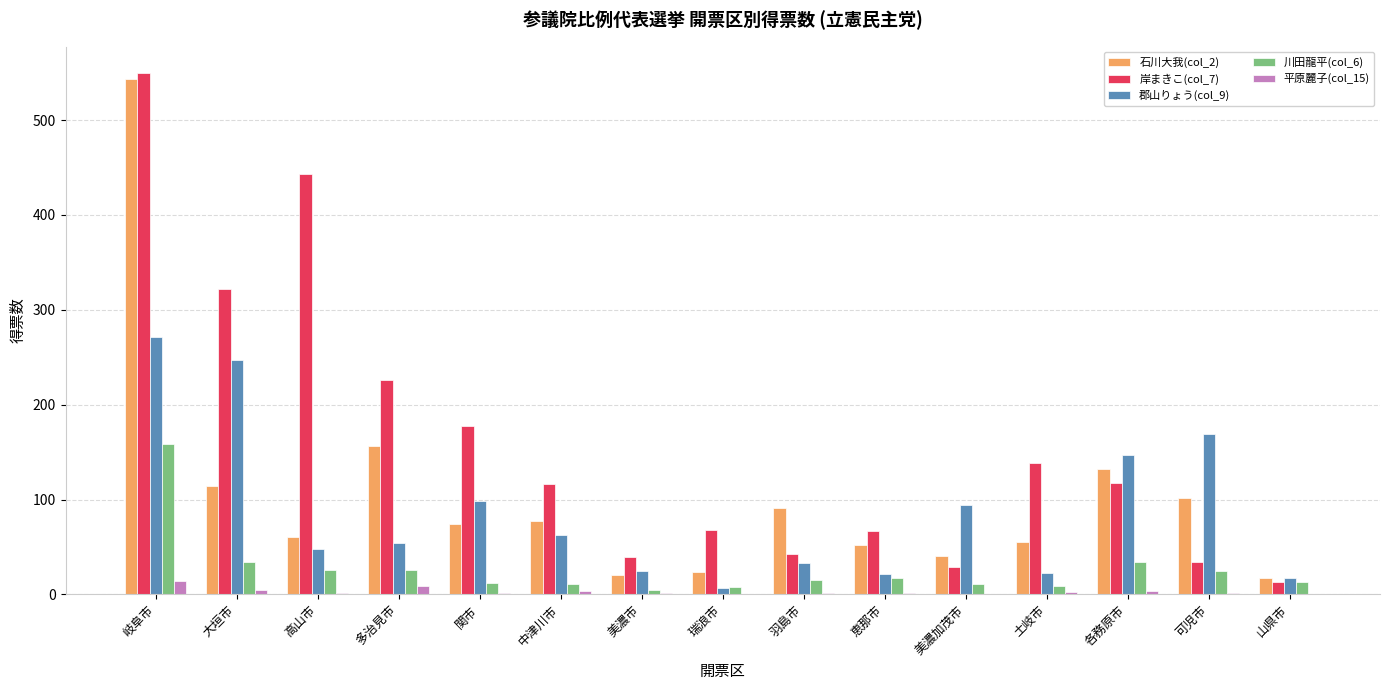

What is the sum of all 平原麗子(col_15) values?

42